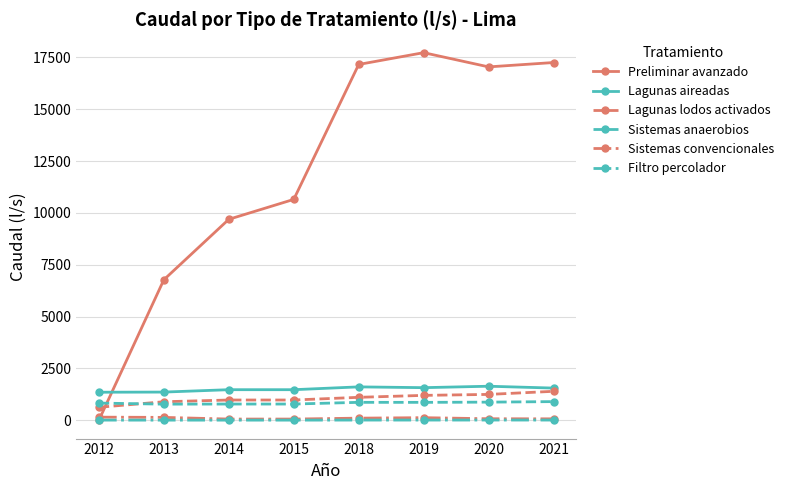

How many series are shown in this chart?

6